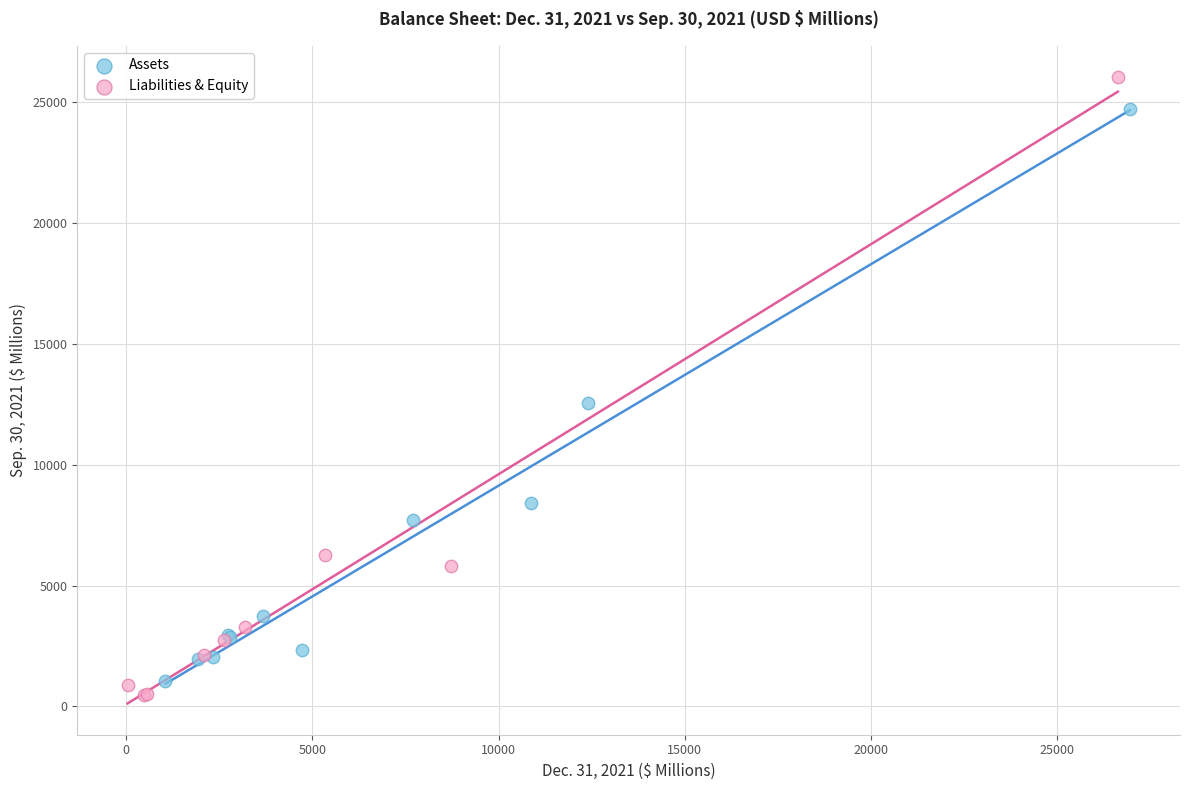

Which series reaches the maximum Y coordinate?

Liabilities & Equity